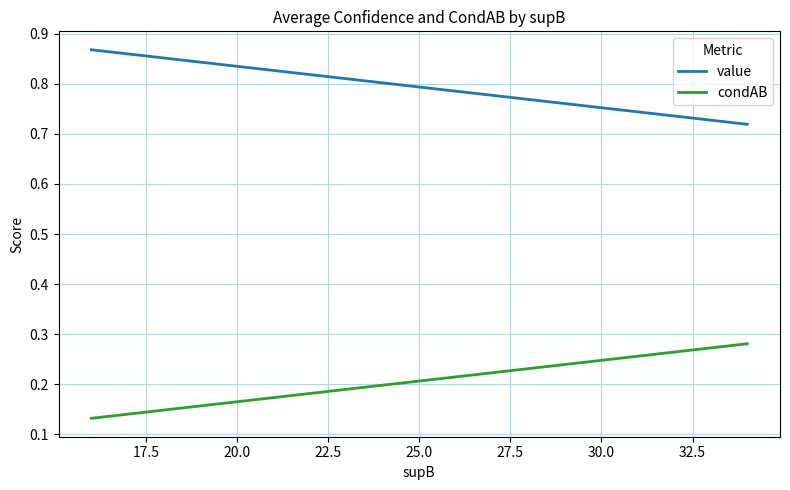

Reading right to left, what are all the values shown in this chart?

value: 0.7	0.8	0.8	0.8	0.9	0.9	0.9
condAB: 0.3	0.2	0.2	0.2	0.1	0.1	0.1